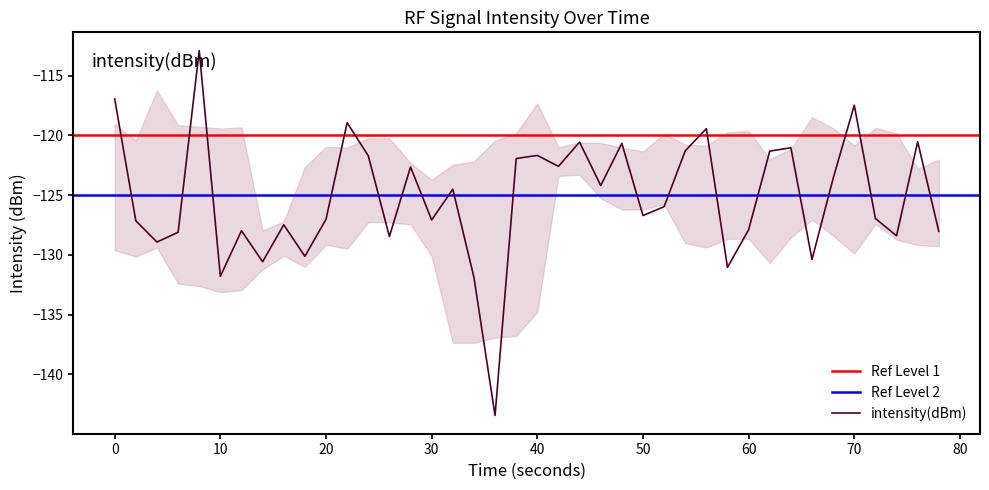

Does the chart display data point markers on the line(s)?

No